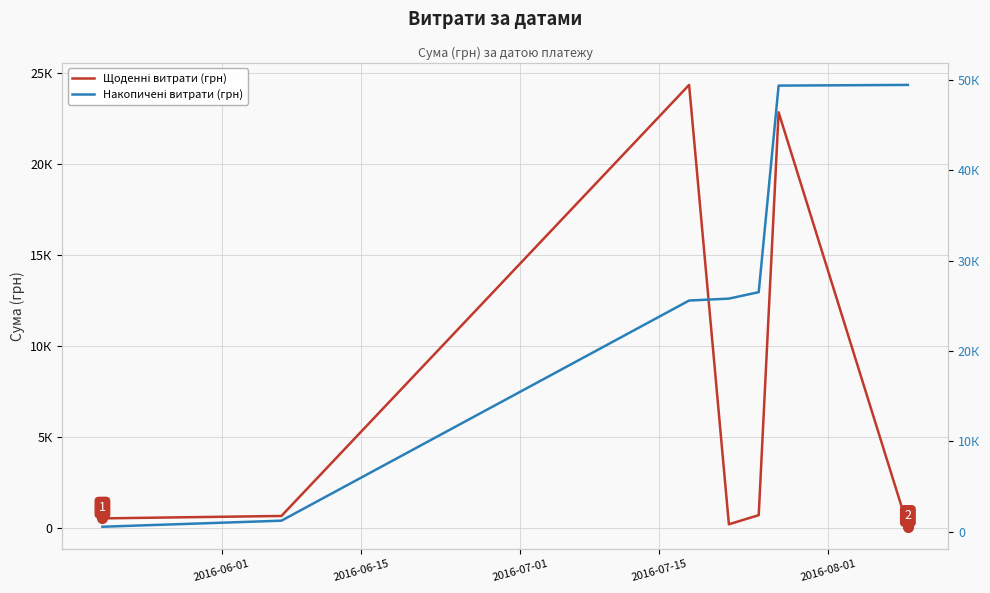

True or false: Накопичені витрати (грн) and Щоденні витрати (грн) cross at least once.

False